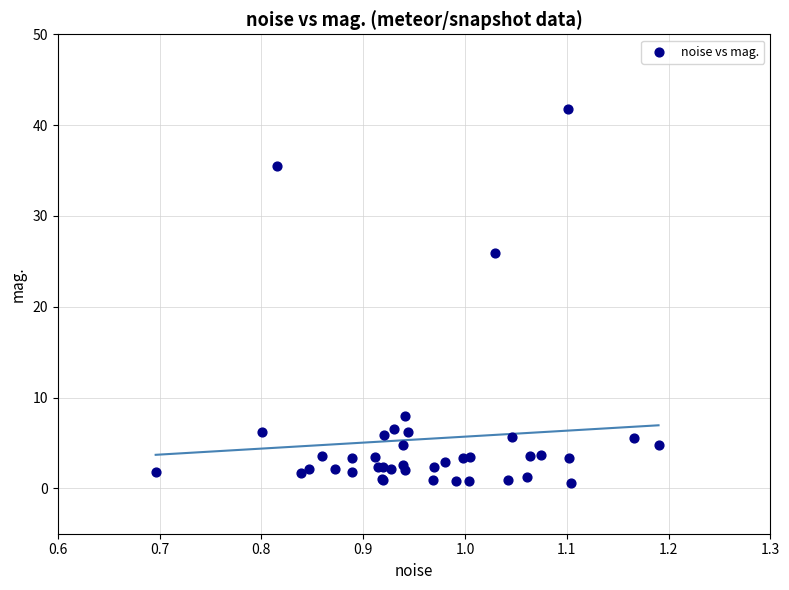

What Y value in the scatter plot is closest to 21?

25.9